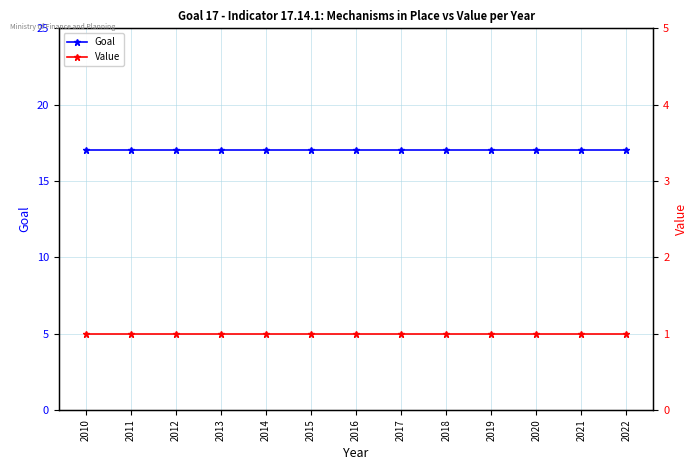

True or false: Value and Goal intersect in this chart.

False